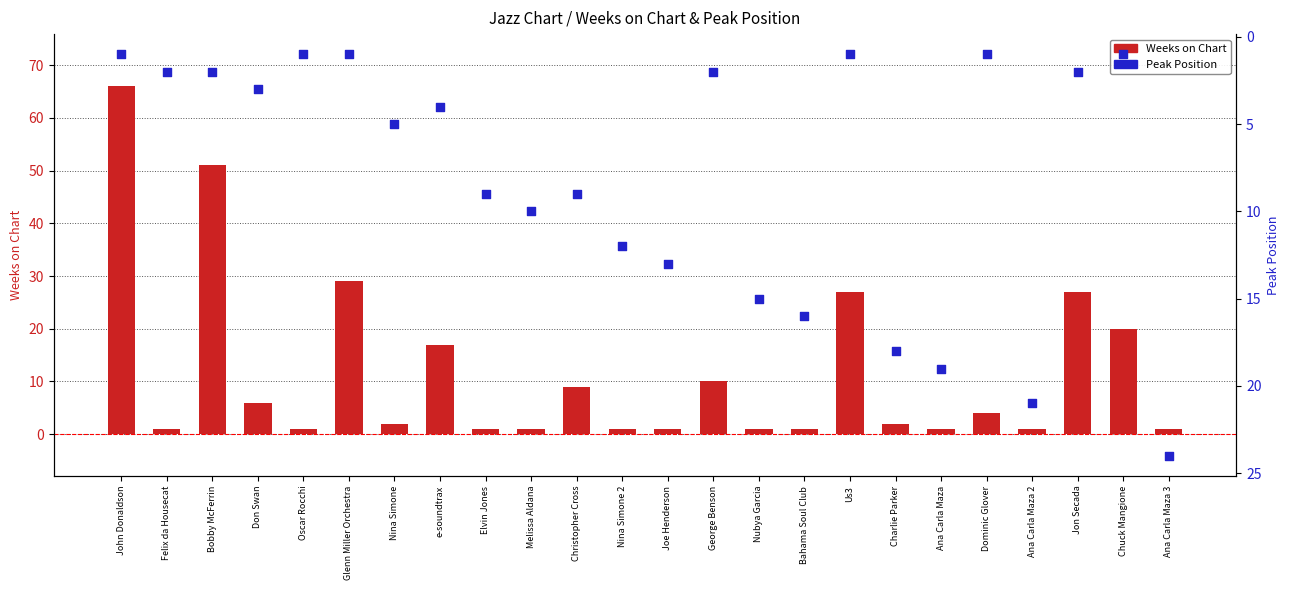

Which series has the largest total across all categories?

Weeks on Chart